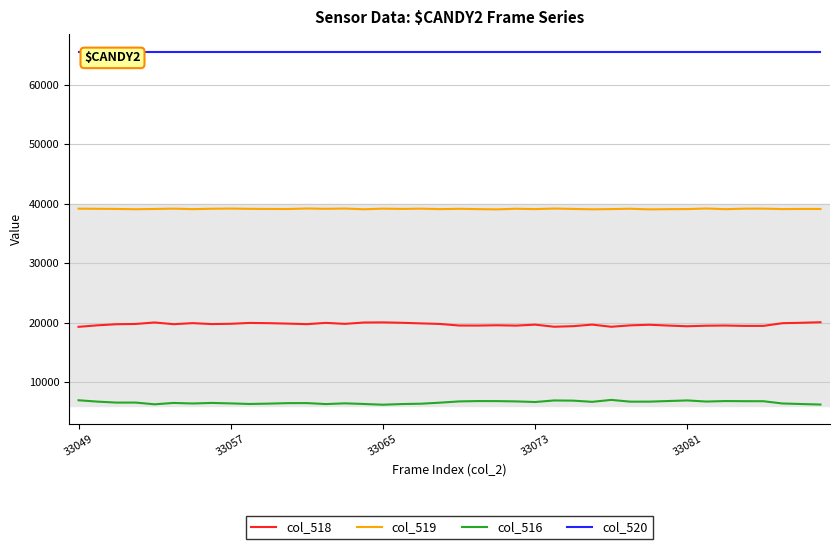

What is the difference between the col_519 values at 14 and 31?

105